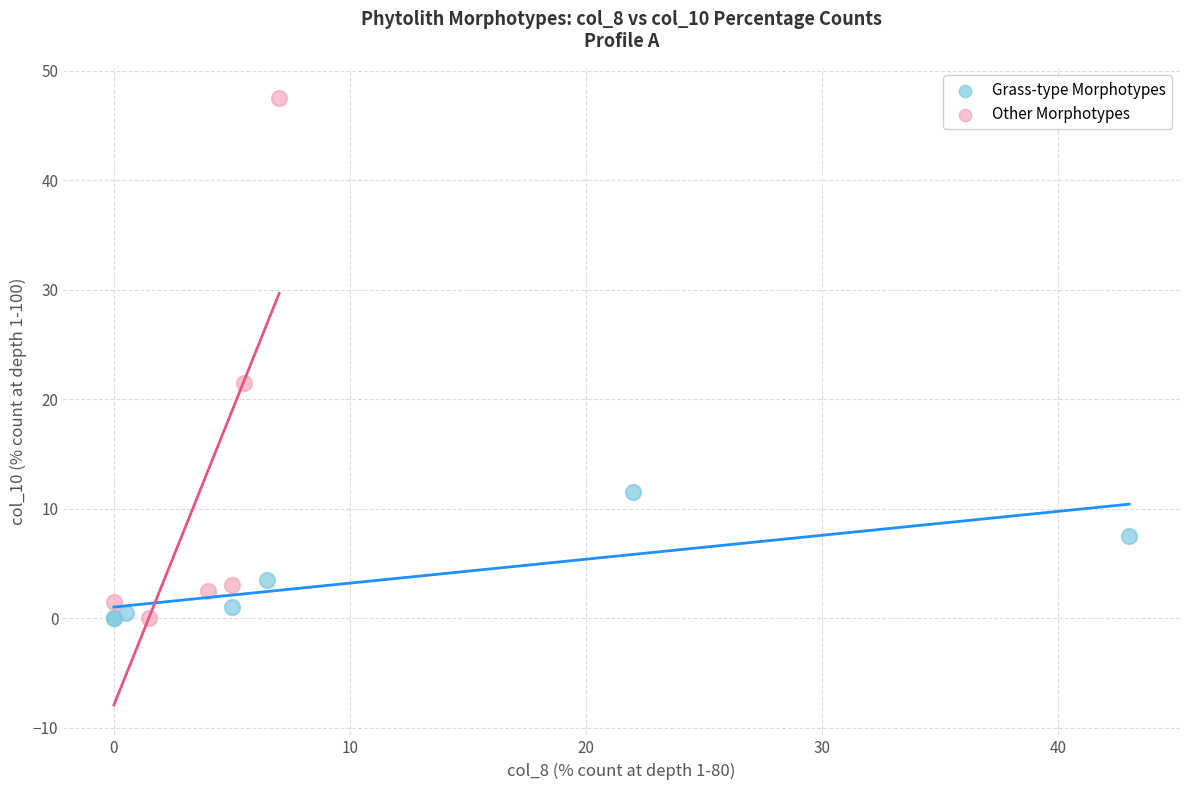

Which series reaches the maximum Y coordinate?

Other Morphotypes